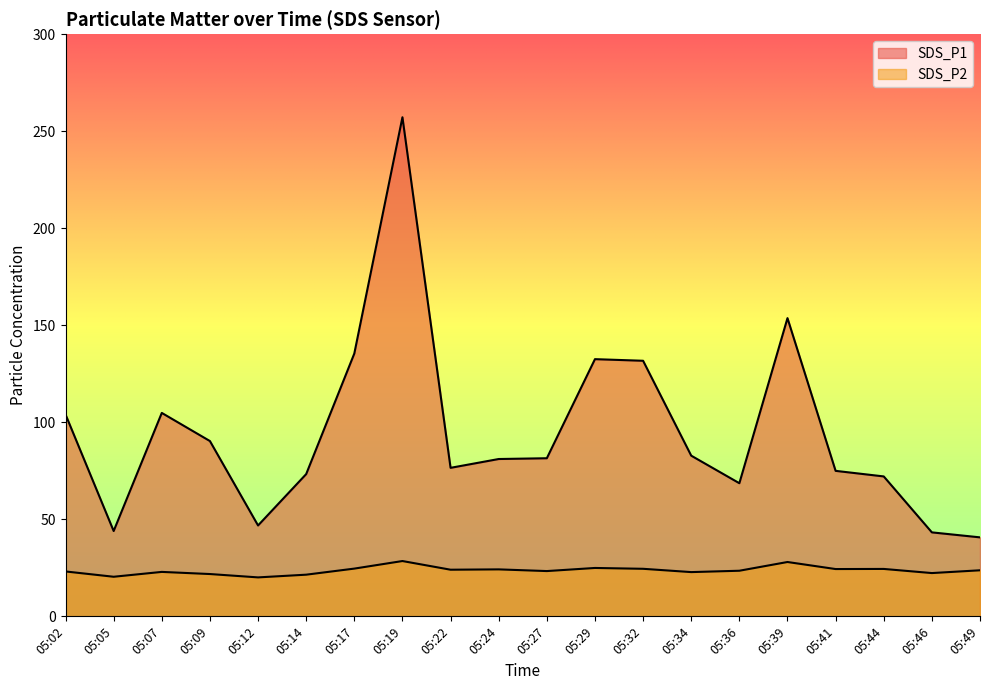

Reading left to right, list all the values displayed in this chart.

SDS_P1: 05:02=104.0	05:05=44.0	05:07=104.8	05:09=90.3	05:12=46.8	05:14=73.3	05:17=135.4	05:19=257.2	05:22=76.5	05:24=81.1	05:27=81.5	05:29=132.5	05:32=131.7	05:34=82.8	05:36=68.6	05:39=153.7	05:41=75.0	05:44=72.1	05:46=43.3	05:49=40.7
SDS_P2: 05:02=23.1	05:05=20.4	05:07=22.9	05:09=21.8	05:12=20.1	05:14=21.5	05:17=24.6	05:19=28.5	05:22=24.0	05:24=24.2	05:27=23.3	05:29=24.9	05:32=24.5	05:34=22.8	05:36=23.5	05:39=28.0	05:41=24.4	05:44=24.4	05:46=22.3	05:49=23.7